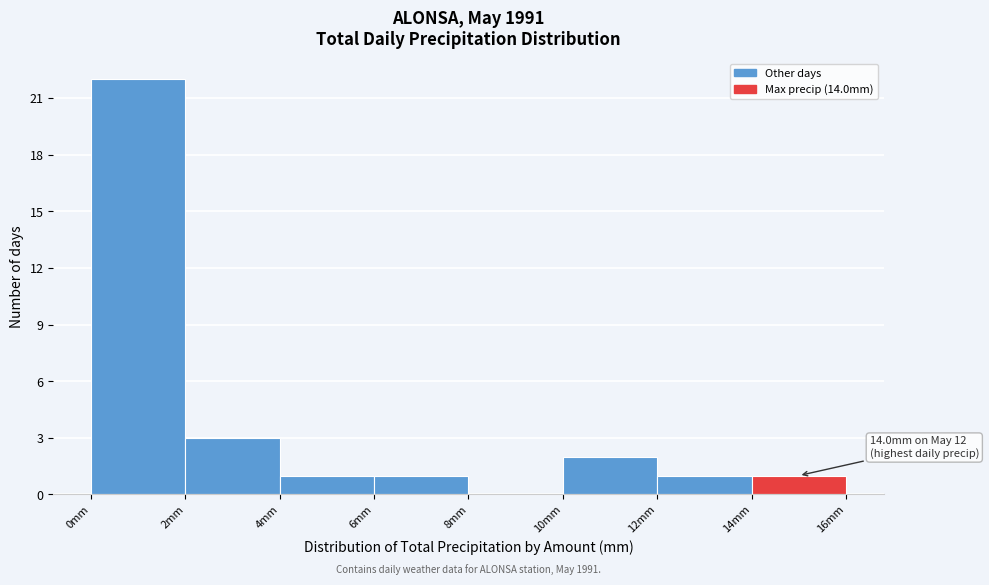

Over which range of the x-axis is the bar tallest?

0 to 2